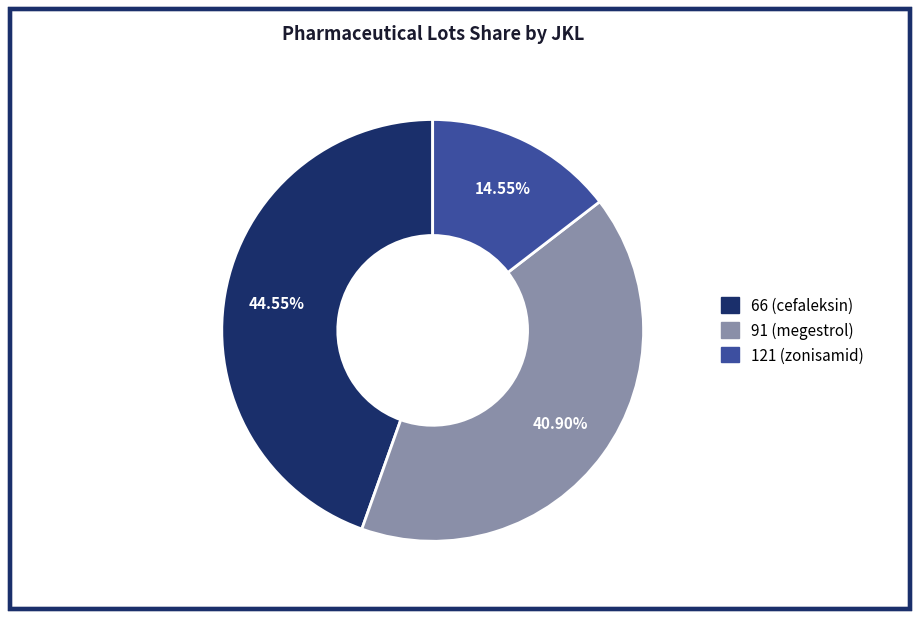

True or false: 66 (cefaleksin) accounts for 45% of the total.

True